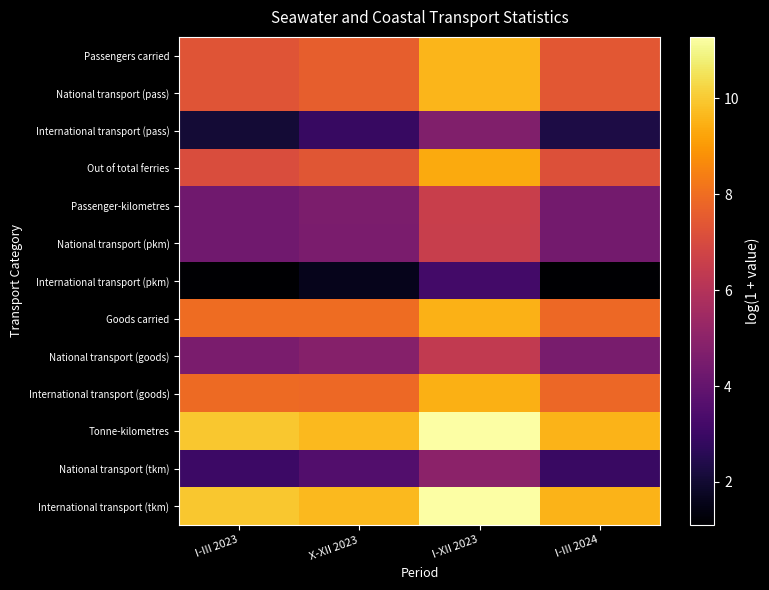

Reading left to right, transcribe all the data shown in this chart.

Passengers carried: I-III 2023=7.3	X-XII 2023=7.6	I-XII 2023=9.6	I-III 2024=7.4
National transport (pass): I-III 2023=7.3	X-XII 2023=7.6	I-XII 2023=9.6	I-III 2024=7.4
International transport (pass): I-III 2023=2.1	X-XII 2023=2.9	I-XII 2023=4.7	I-III 2024=2.3
Out of total ferries: I-III 2023=7.1	X-XII 2023=7.4	I-XII 2023=9.4	I-III 2024=7.2
Passenger-kilometres: I-III 2023=4.3	X-XII 2023=4.6	I-XII 2023=6.6	I-III 2024=4.4
National transport (pkm): I-III 2023=4.3	X-XII 2023=4.5	I-XII 2023=6.5	I-III 2024=4.4
International transport (pkm): I-III 2023=1.1	X-XII 2023=1.6	I-XII 2023=3.2	I-III 2024=1.1
Goods carried: I-III 2023=8.0	X-XII 2023=7.9	I-XII 2023=9.5	I-III 2024=7.9
National transport (goods): I-III 2023=4.5	X-XII 2023=4.8	I-XII 2023=6.4	I-III 2024=4.5
International transport (goods): I-III 2023=7.9	X-XII 2023=7.9	I-XII 2023=9.5	I-III 2024=7.8
Tonne-kilometres: I-III 2023=10.0	X-XII 2023=9.7	I-XII 2023=11.3	I-III 2024=9.5
National transport (tkm): I-III 2023=3.0	X-XII 2023=3.5	I-XII 2023=5.0	I-III 2024=2.9
International transport (tkm): I-III 2023=10.0	X-XII 2023=9.7	I-XII 2023=11.3	I-III 2024=9.5